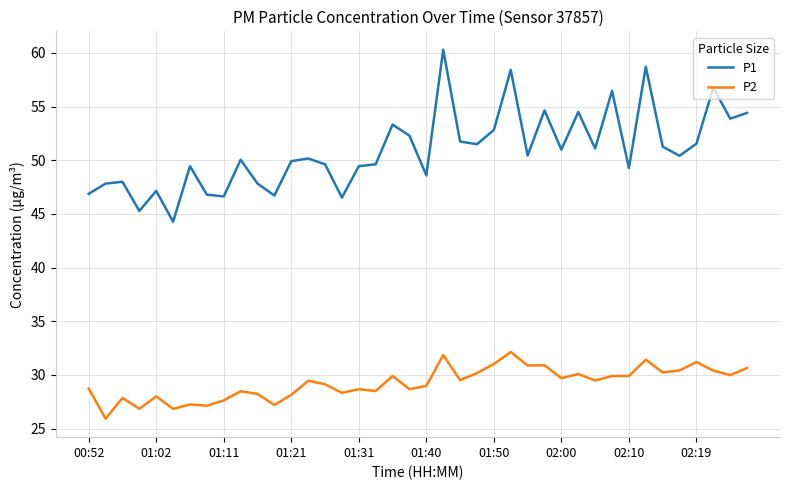

Does the chart display data point markers on the line(s)?

No